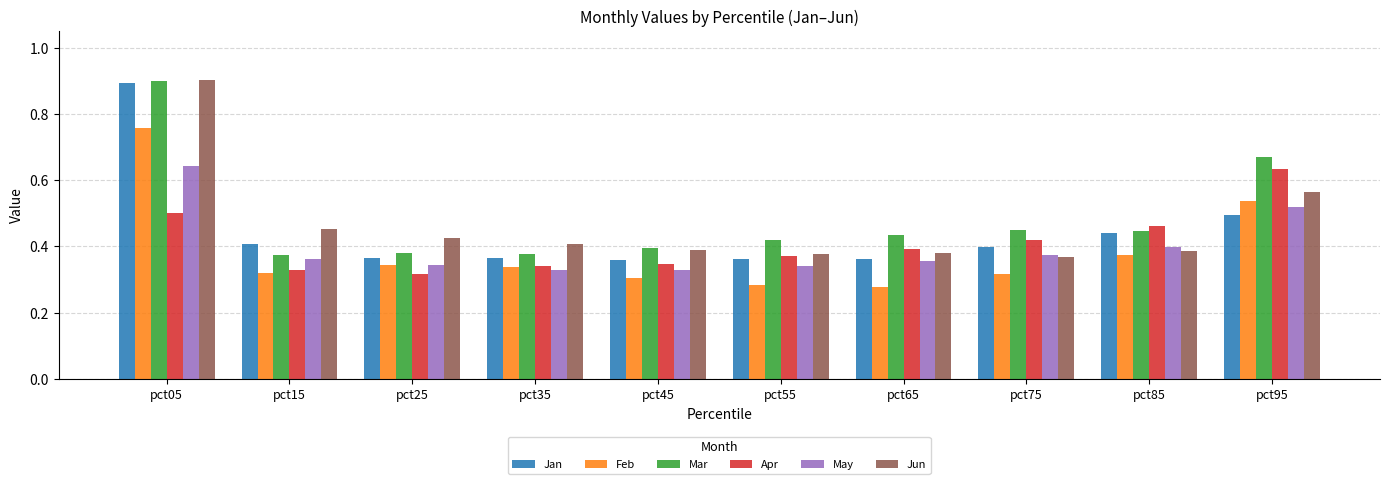

Count the Apr values in the range 0 to 1.

10